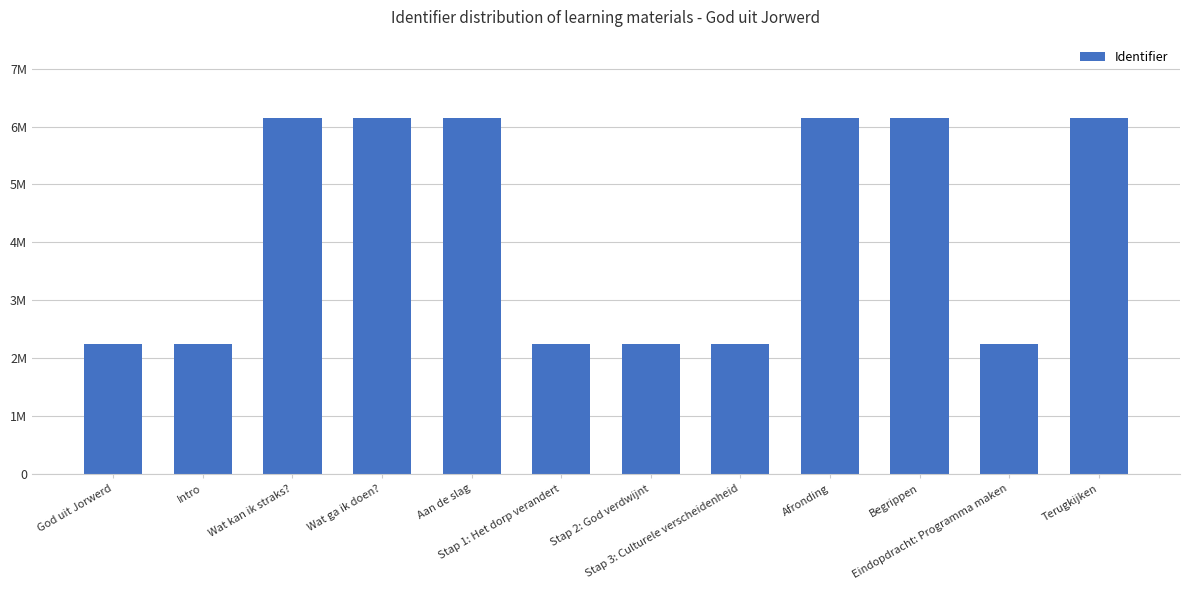

What is the difference between the maximum and minimum values?

3896096